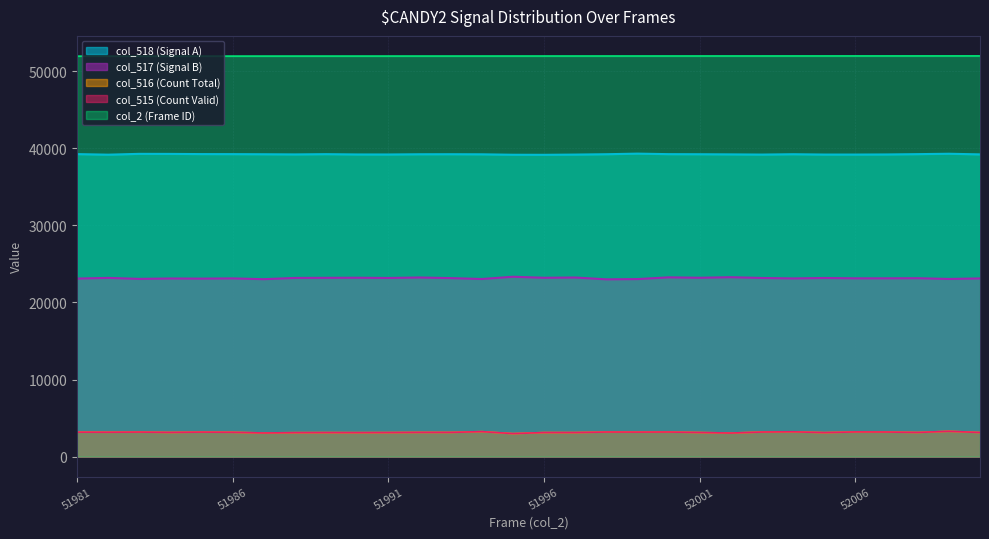

What is the value of the col_517 point at the 19th from the left?

23037